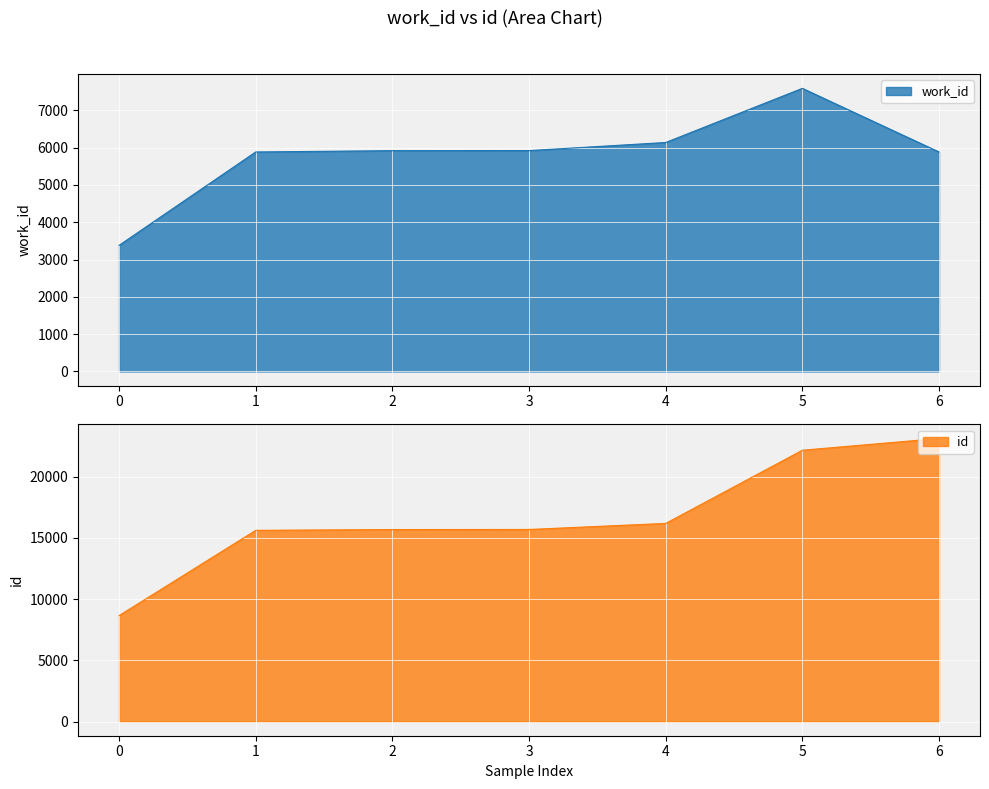

How many values in the work_id series exceed 5917?

3